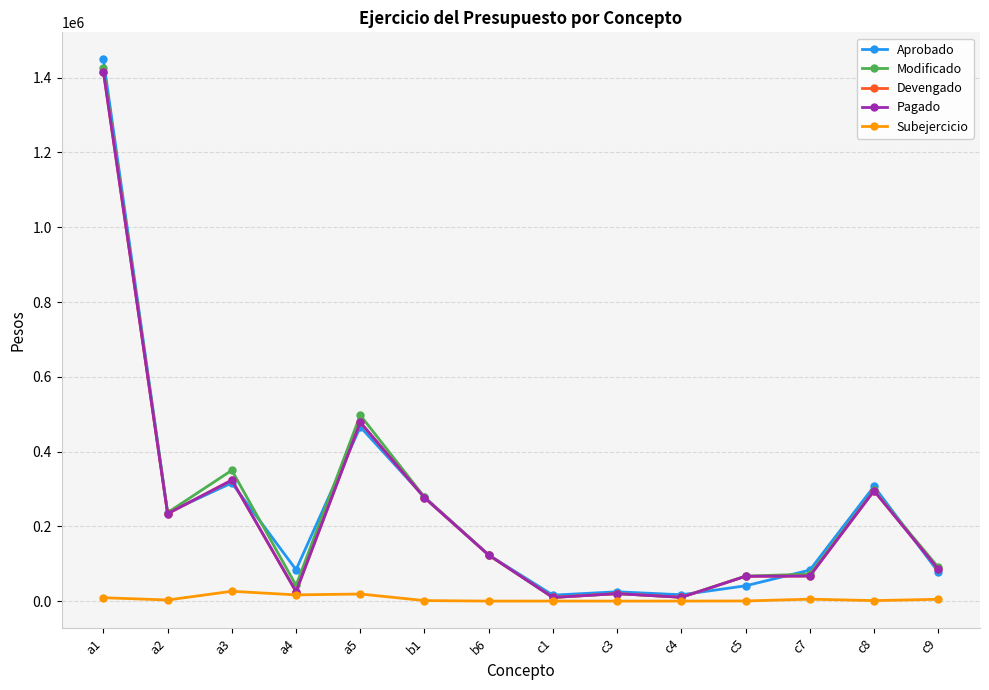

Is the value of Modificado at c9 greater than the value of Pagado at a4?

Yes